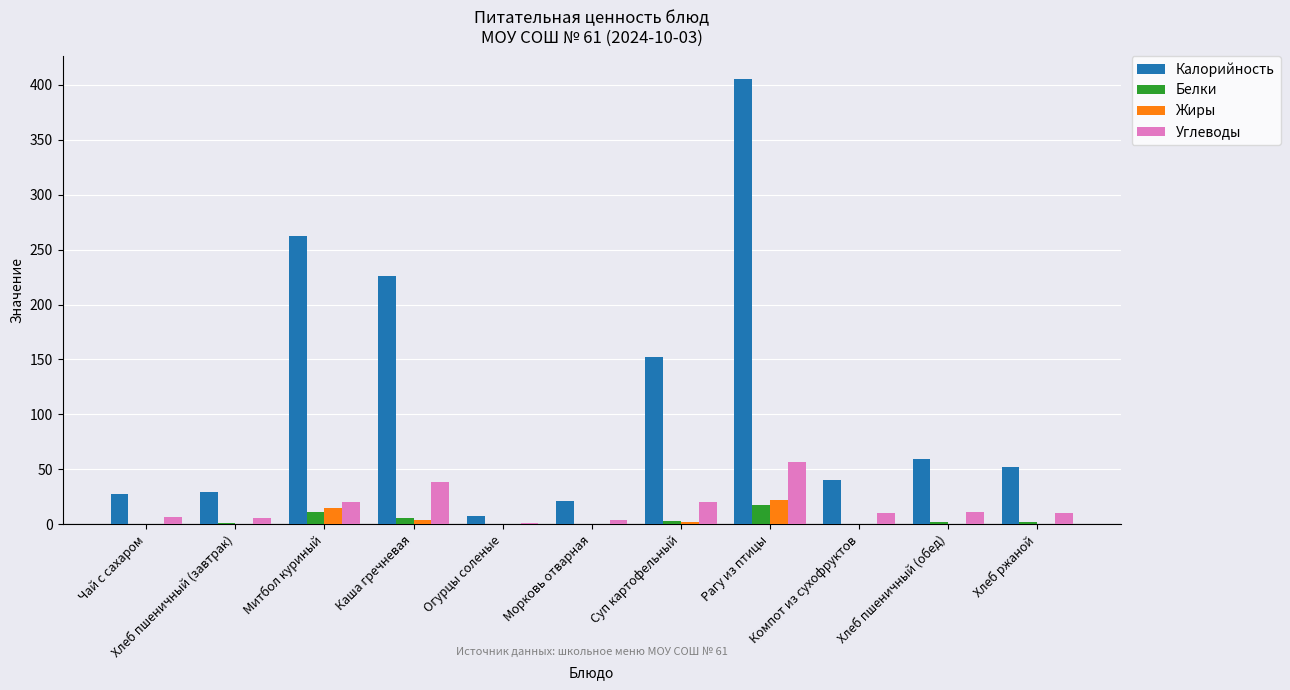

At which category does the chart reach its peak across all series?

Рагу из птицы